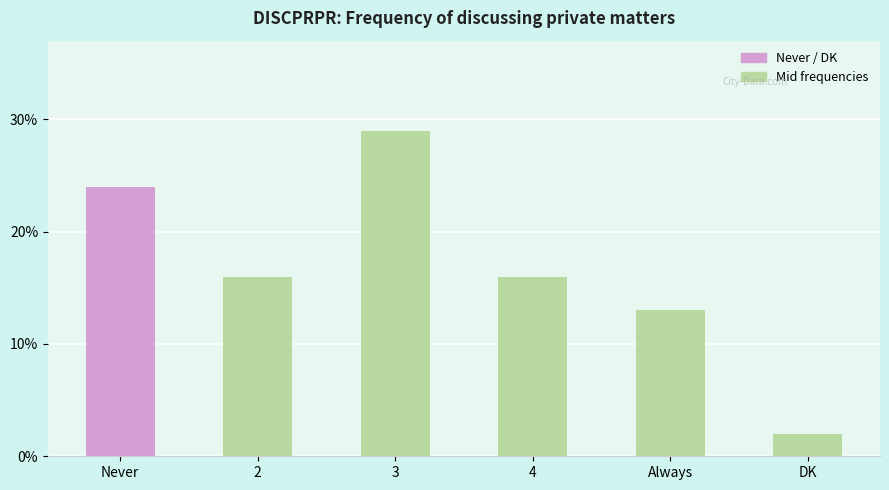

What is the average value?

17